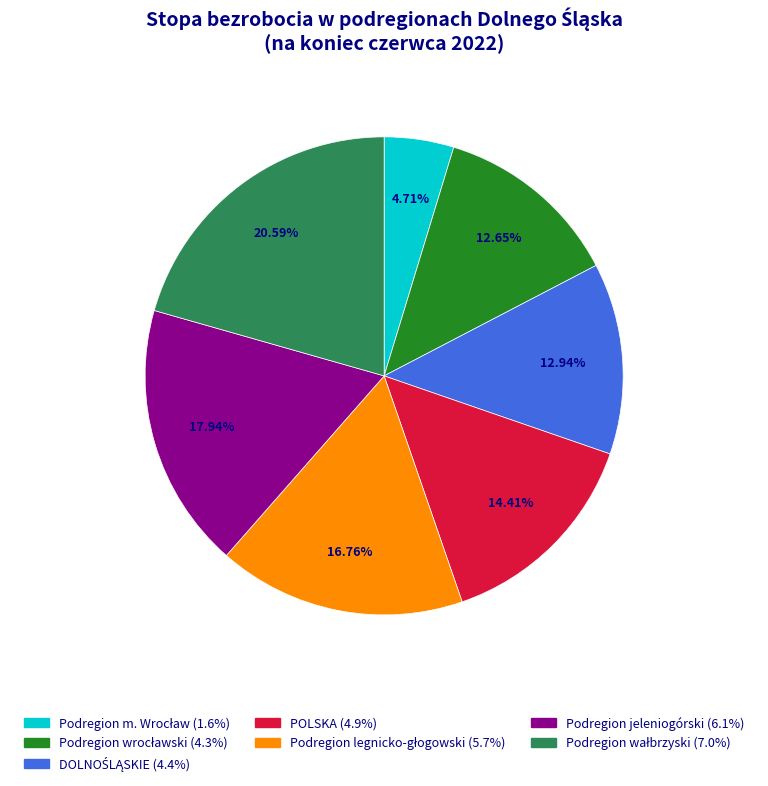

Is there any slice that represents more than half of the pie?

No